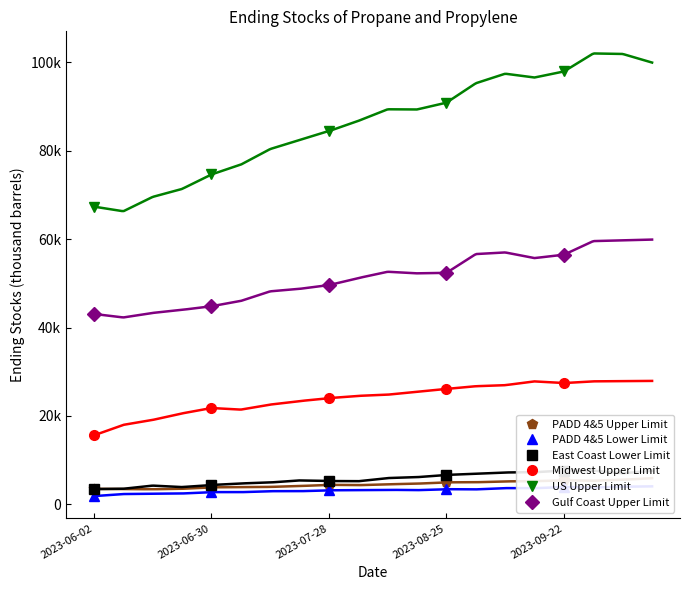

What is the highest value of the East Coast Lower Limit series?

7677.0